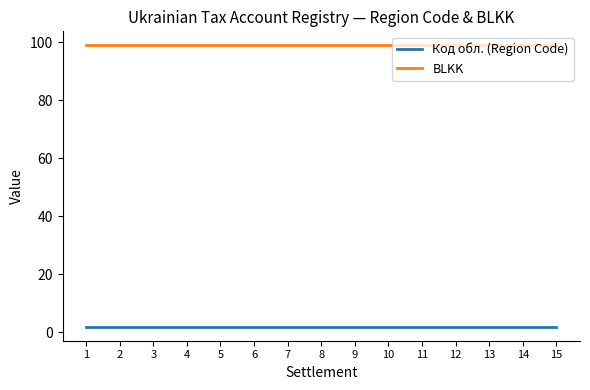

Read the Код обл. (Region Code) value at 2.

2